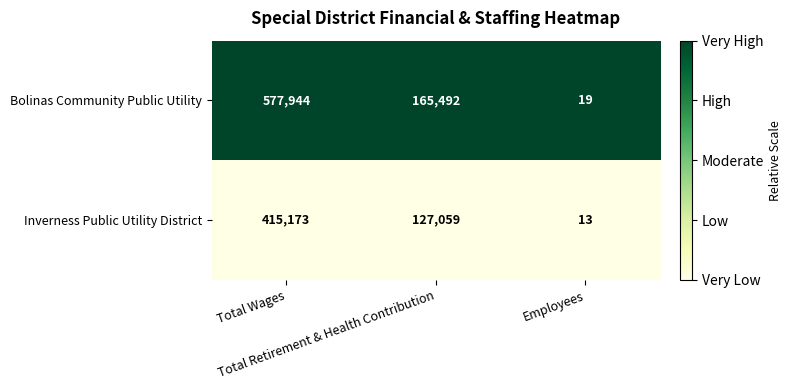

How many Inverness Public Utility District values are between 13 and 415173?

3